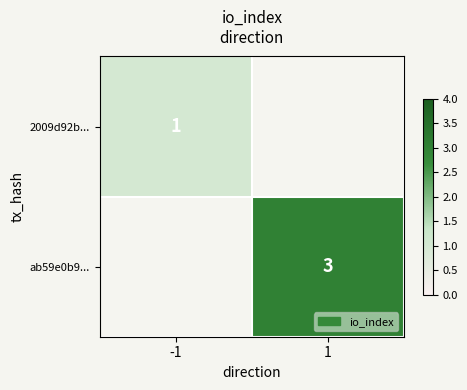

True or false: 2009d92b... has a value of 2 at -1.

False